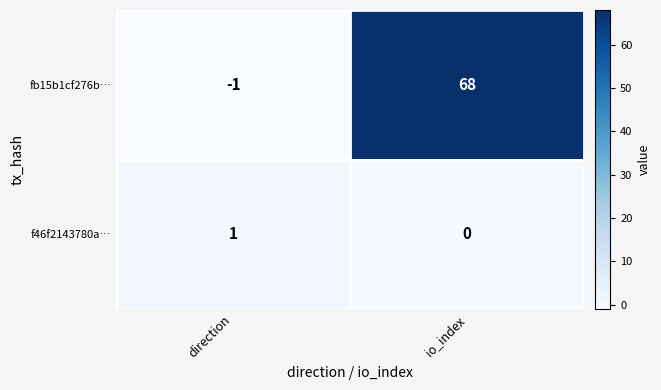

What is the spread (max minus min) of values at io_index?

68